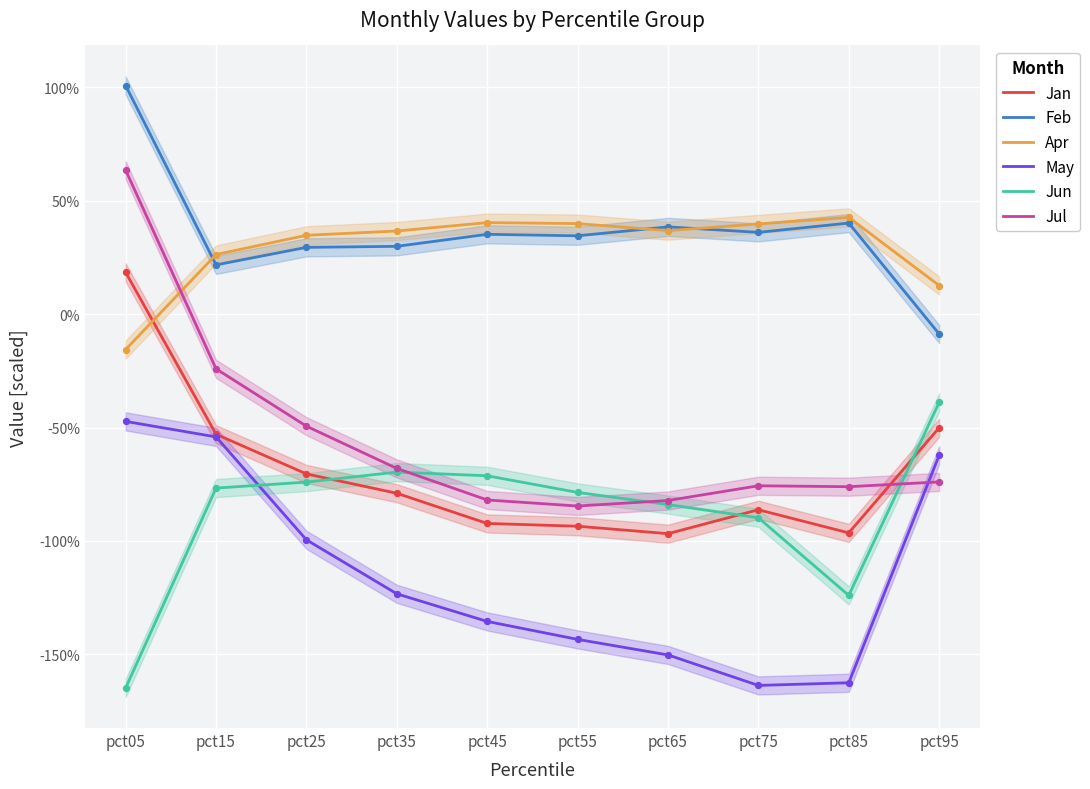

Is the value of Jan at pct65 greater than the value of Jul at pct75?

No